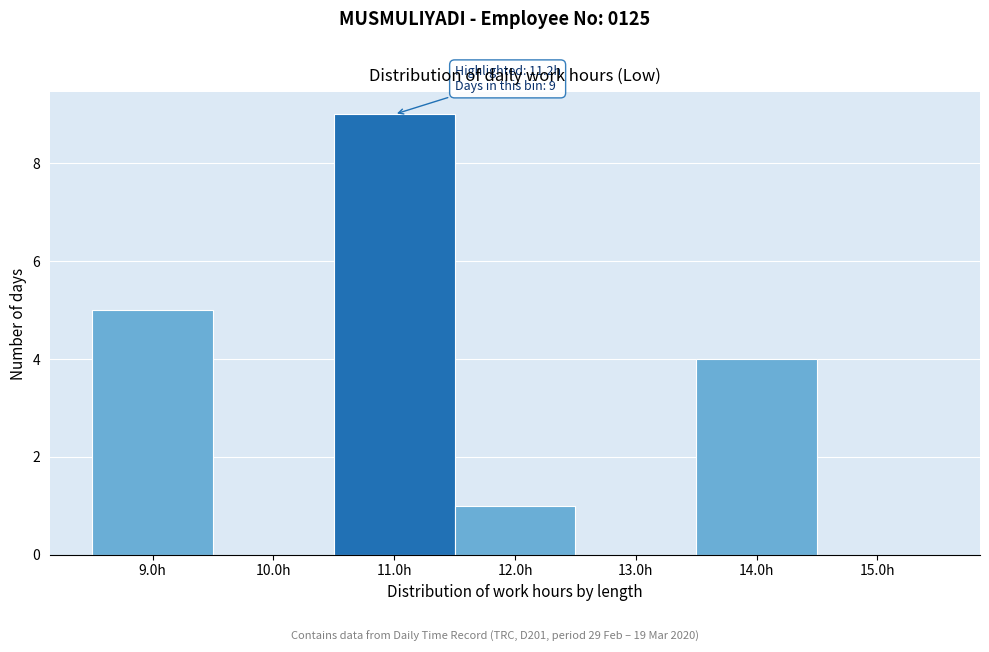

Which range on the x-axis has the tallest bar?

10.5 to 11.5